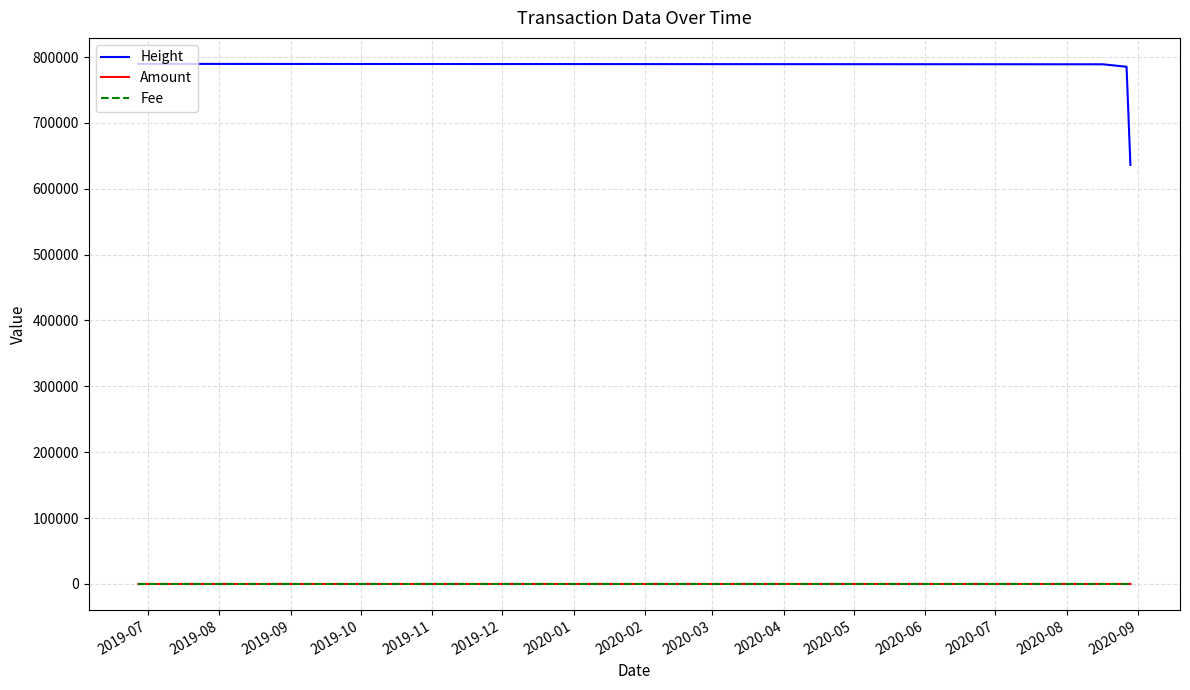

True or false: Fee and Height cross at least once.

False